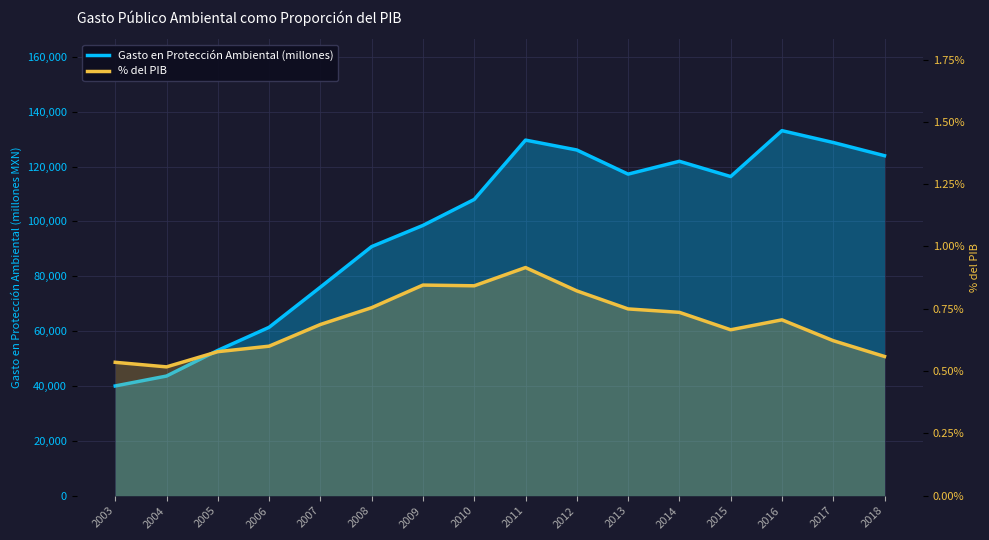

Which series has the widest spread of values?

Gasto en Protección Ambiental (millones)